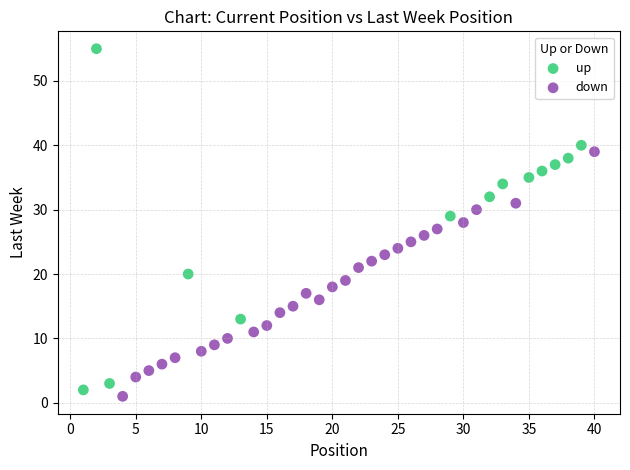

Which series contains the highest Y value?

up